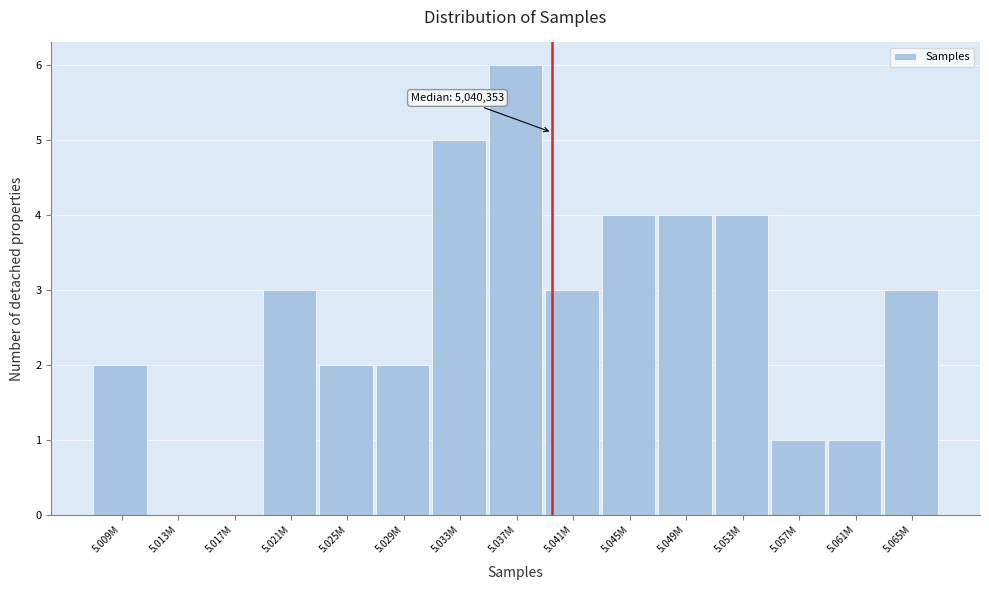

Reading left to right, list all the values displayed in this chart.

5.009M=2	5.013M=0	5.017M=0	5.021M=3	5.025M=2	5.029M=2	5.033M=5	5.037M=6	5.041M=3	5.045M=4	5.049M=4	5.053M=4	5.057M=1	5.061M=1	5.065M=3